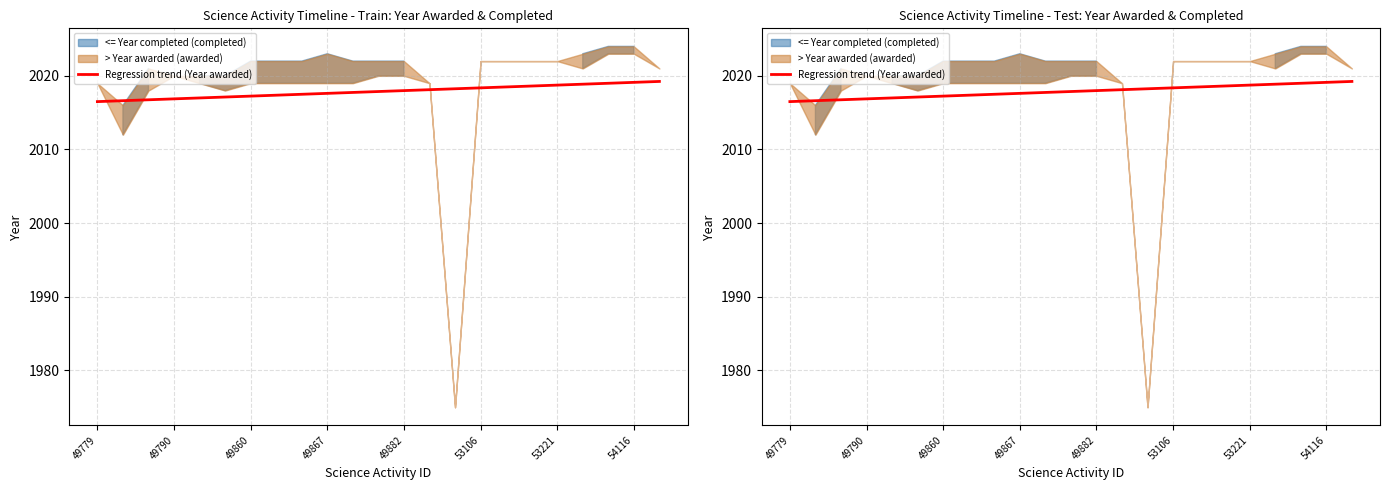

Is it true that the value at 10 is 2017.7?

True